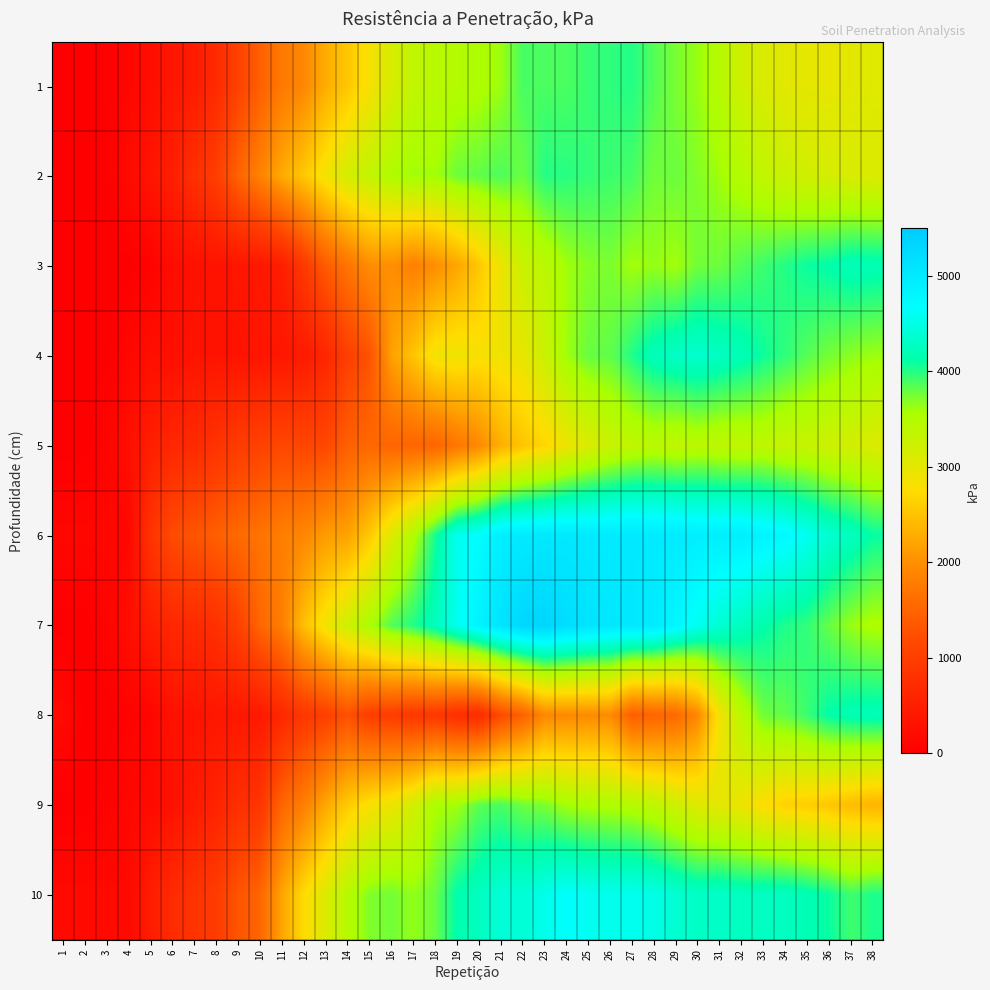

At which category is the sum across all series the highest?

26